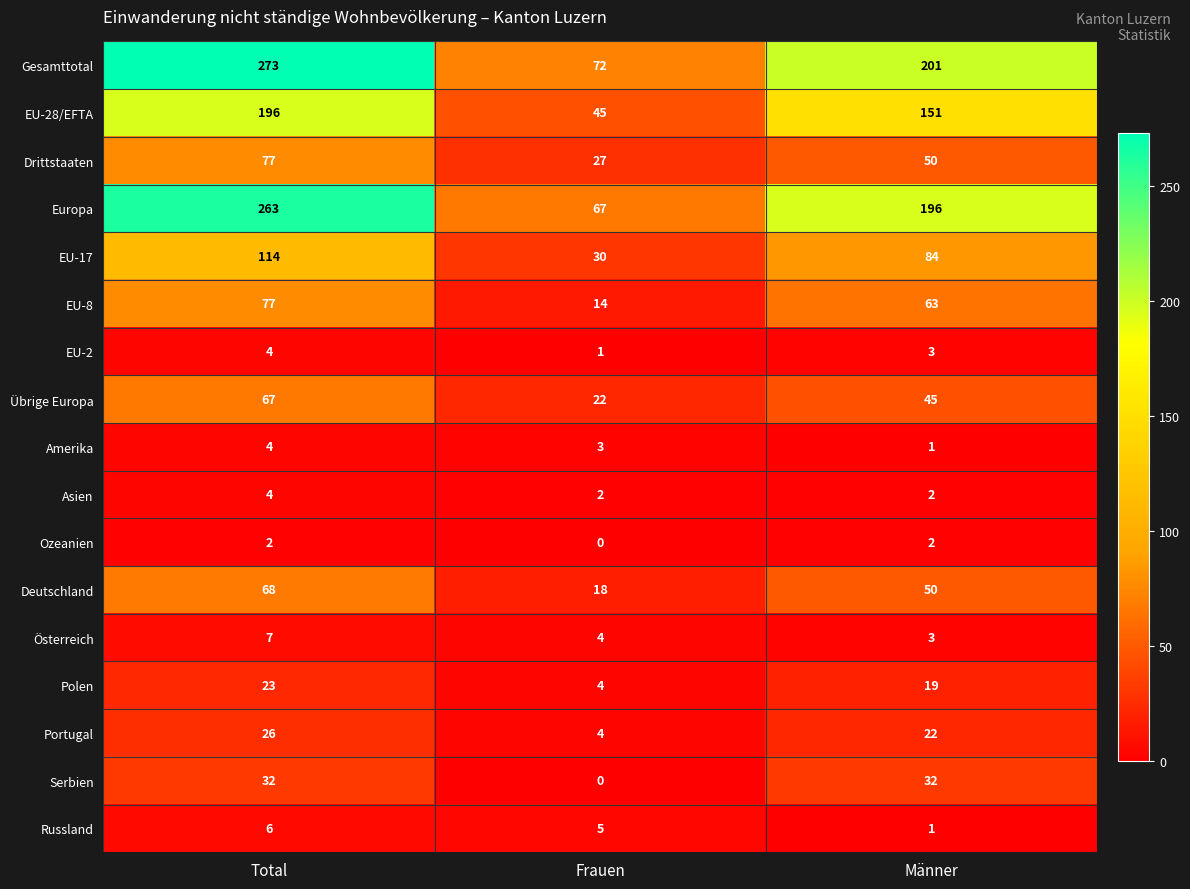

What is the sum of all Serbien values?

64